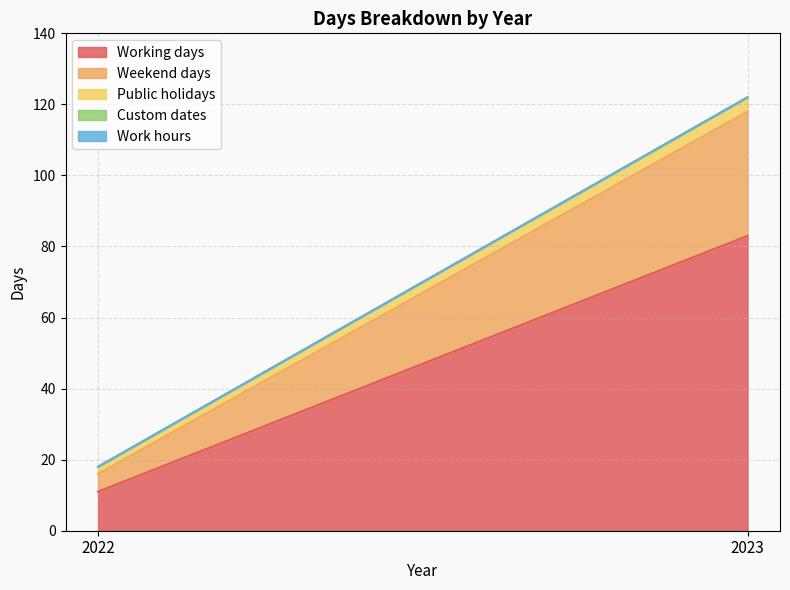

What is the value of the Public holidays point at the 2nd from the left?

4